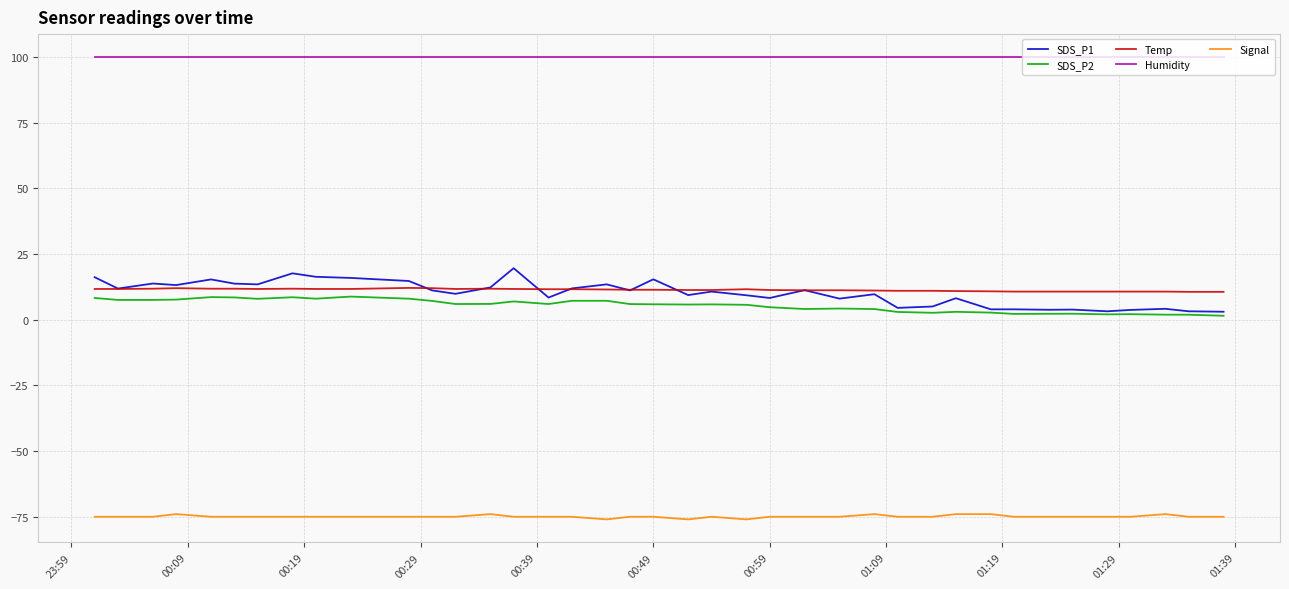

Which series has the largest total across all categories?

Humidity